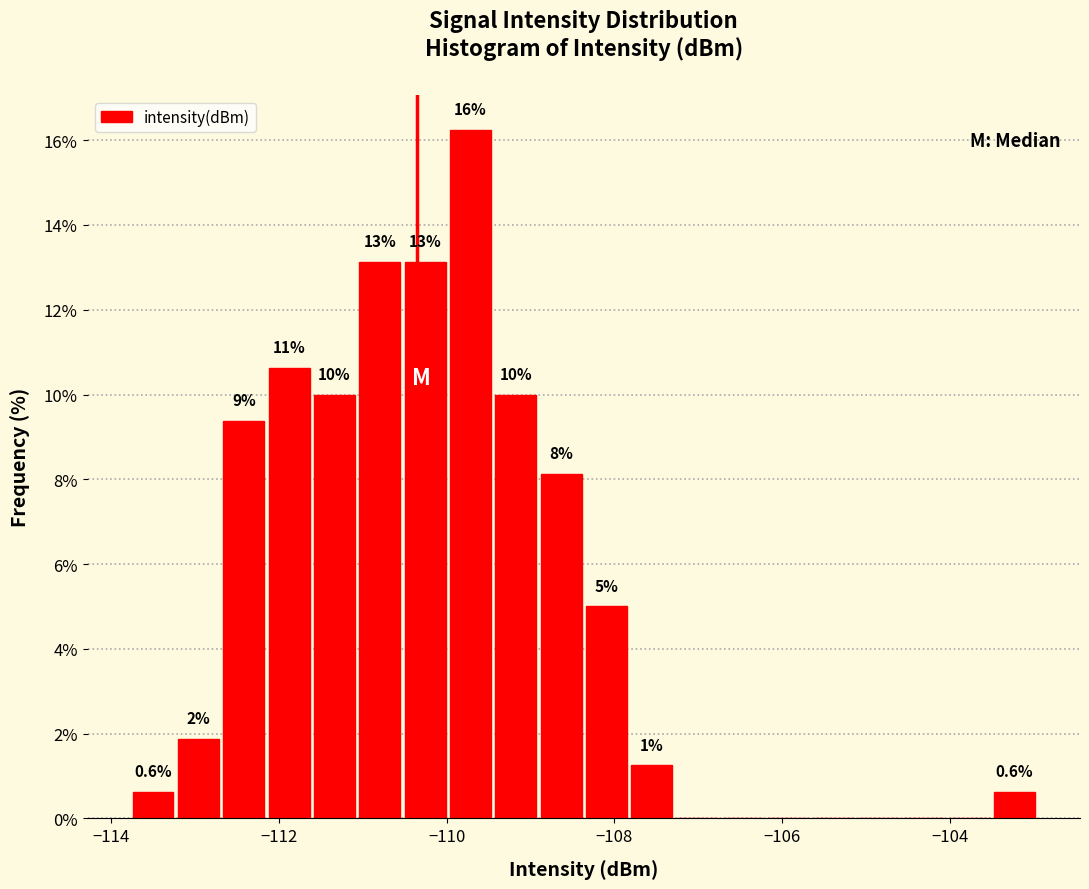

Read against the x-axis, roughly where is the centre of the tallest bar?

-109.8